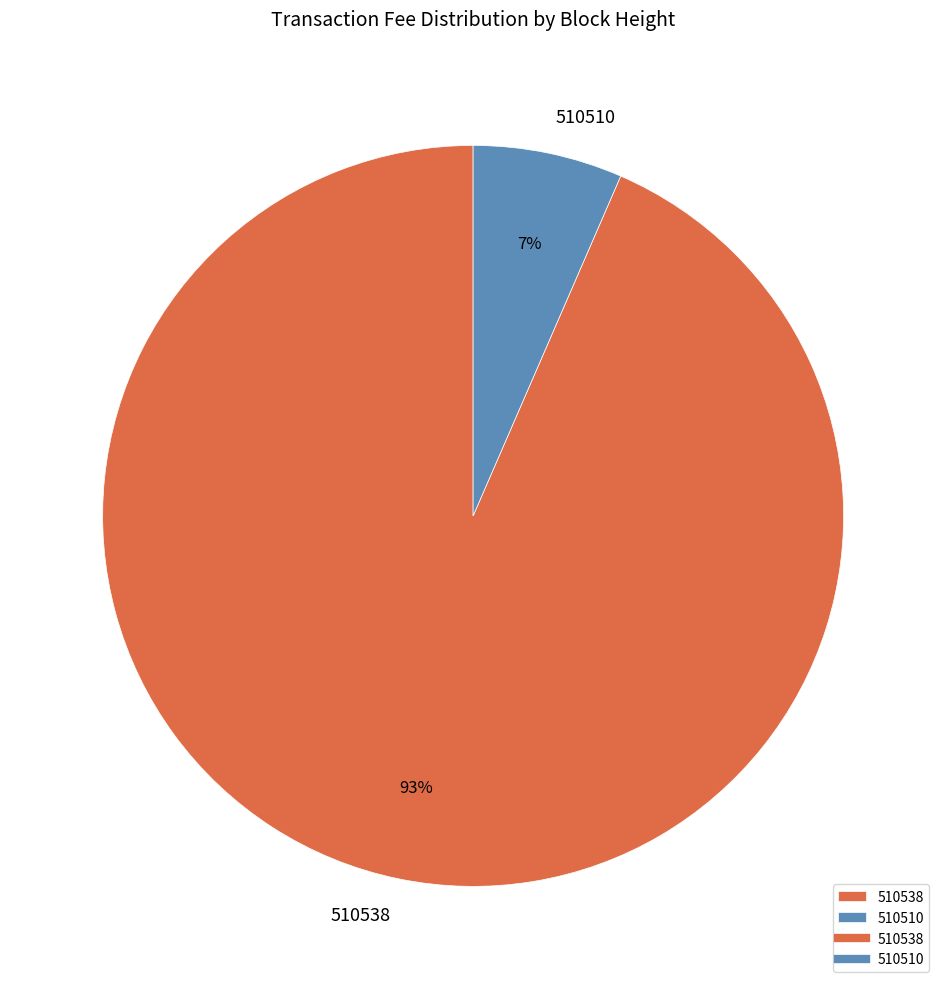

Does 510538 account for over 50% of the chart?

Yes